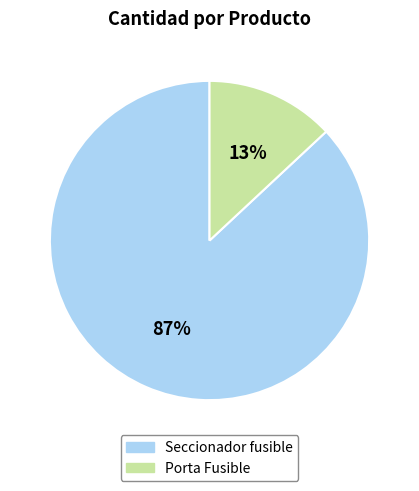

Does any single category account for the majority?

Yes